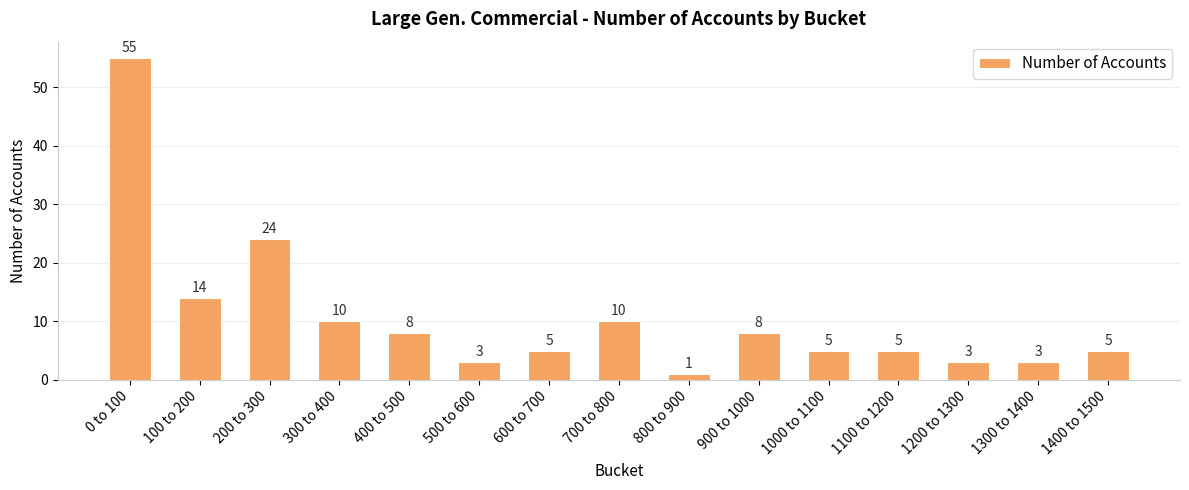

What is the sum of the values at 200 to 300 and 1100 to 1200?

29